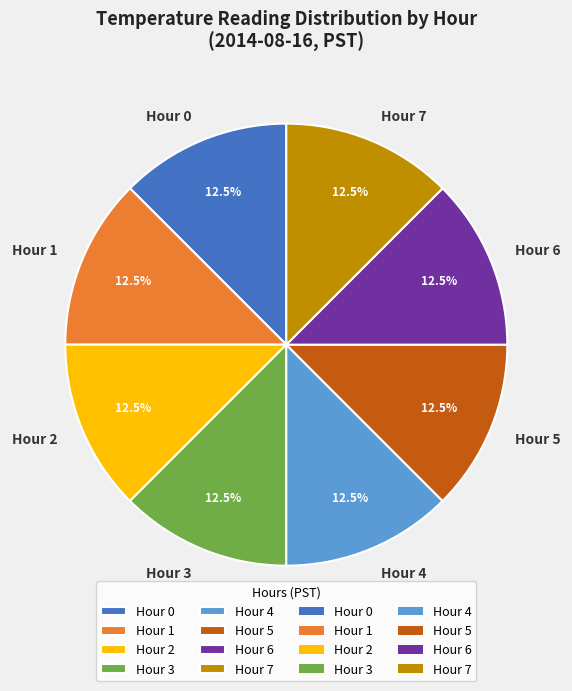

Count the number of slices in the pie.

8